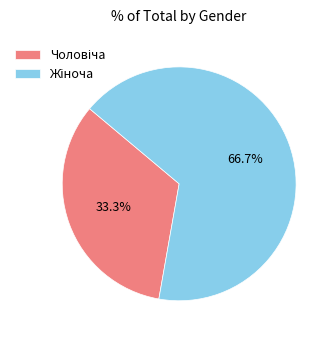

Is there a majority slice in this chart?

Yes